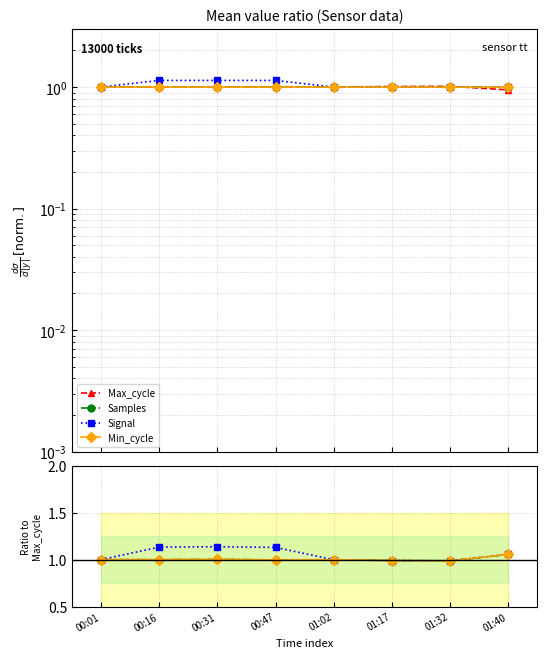

Which series has the widest spread of values?

Signal